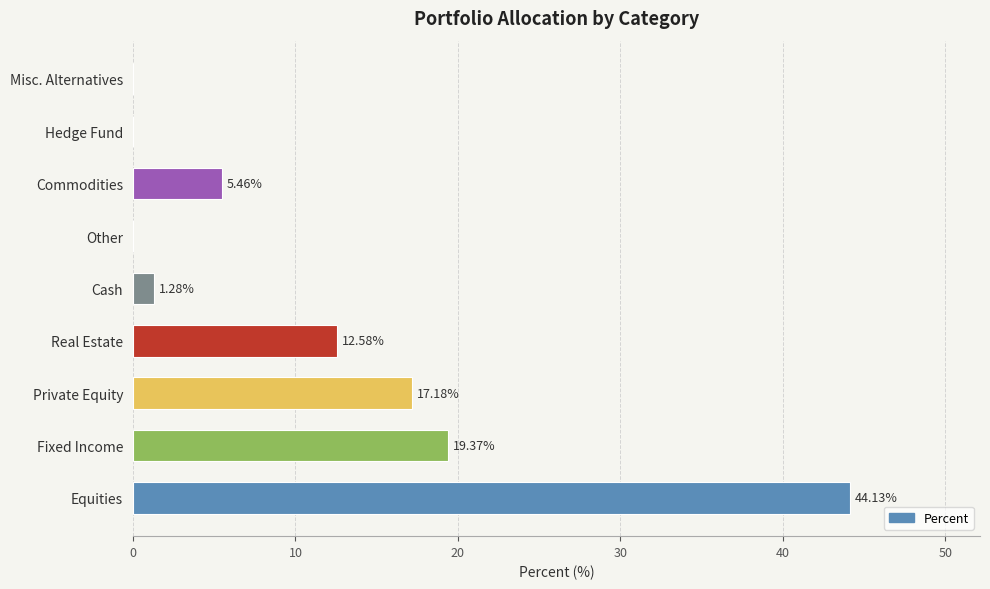

At which label is the value closest to 22?

Fixed Income